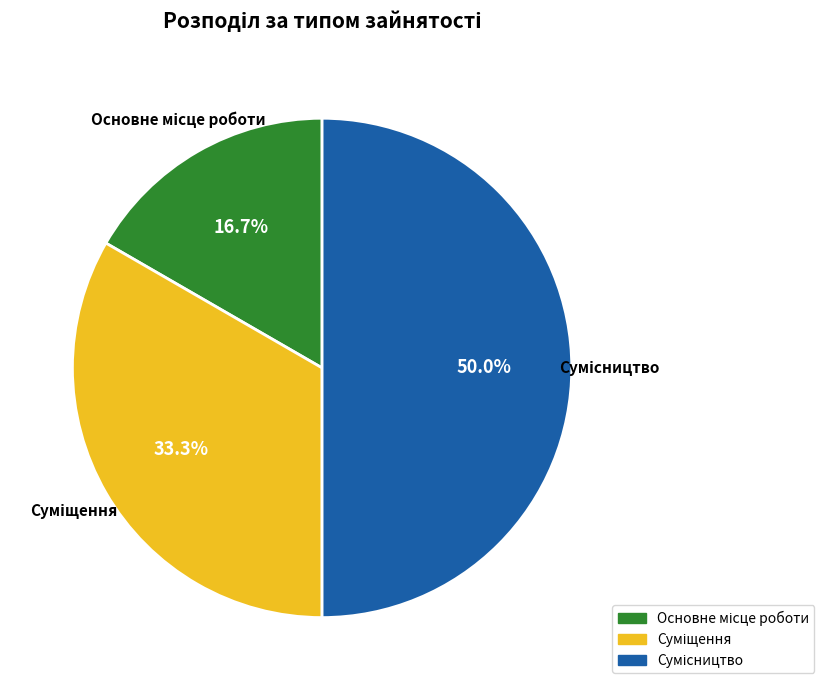

Count the number of slices in the pie.

3